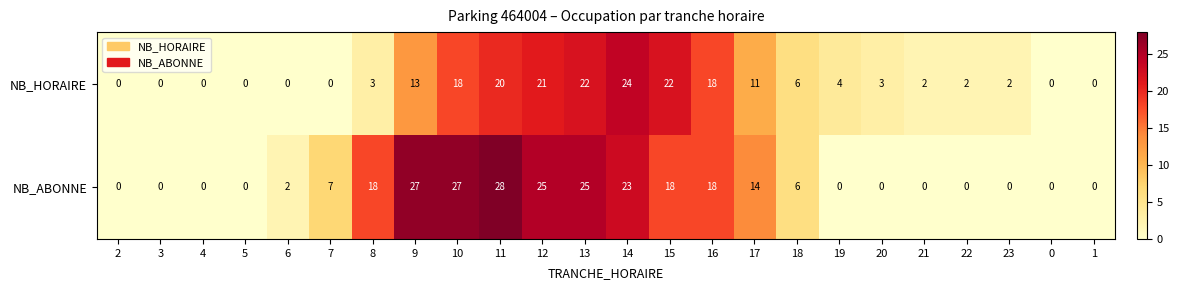

What is the sum of the NB_HORAIRE values at 15 and 19?

26